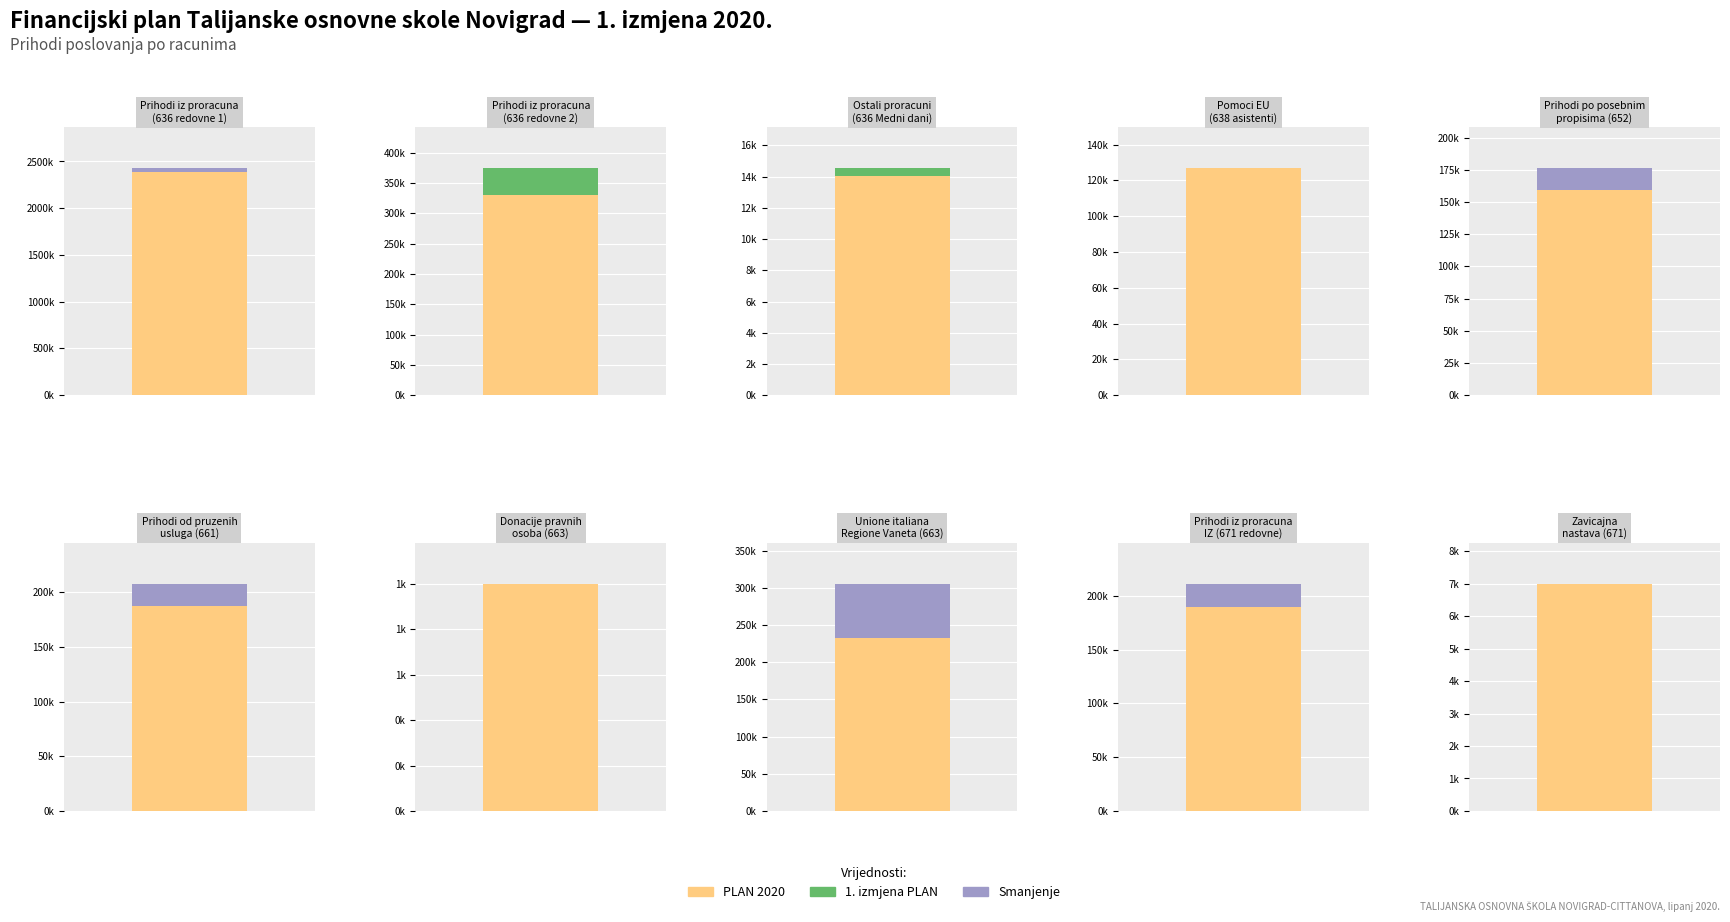

What is the value of the izmjena_plan bar at the 3rd from the left?

14560.9